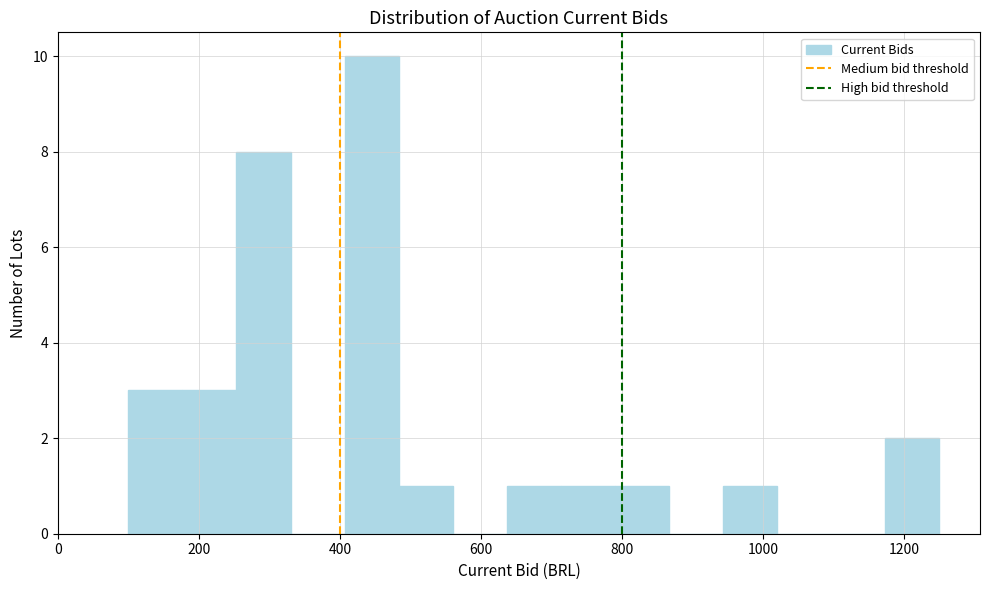

Read against the x-axis, roughly where is the centre of the tallest bar?

440